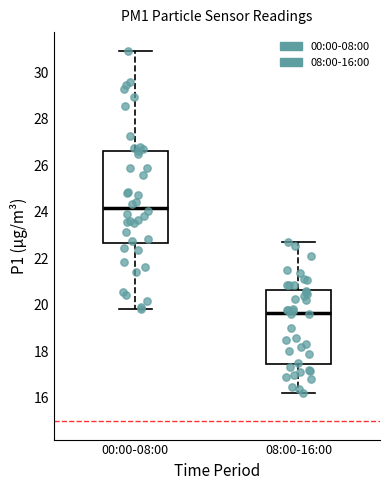

Which box's median line is the lowest?

08:00-16:00